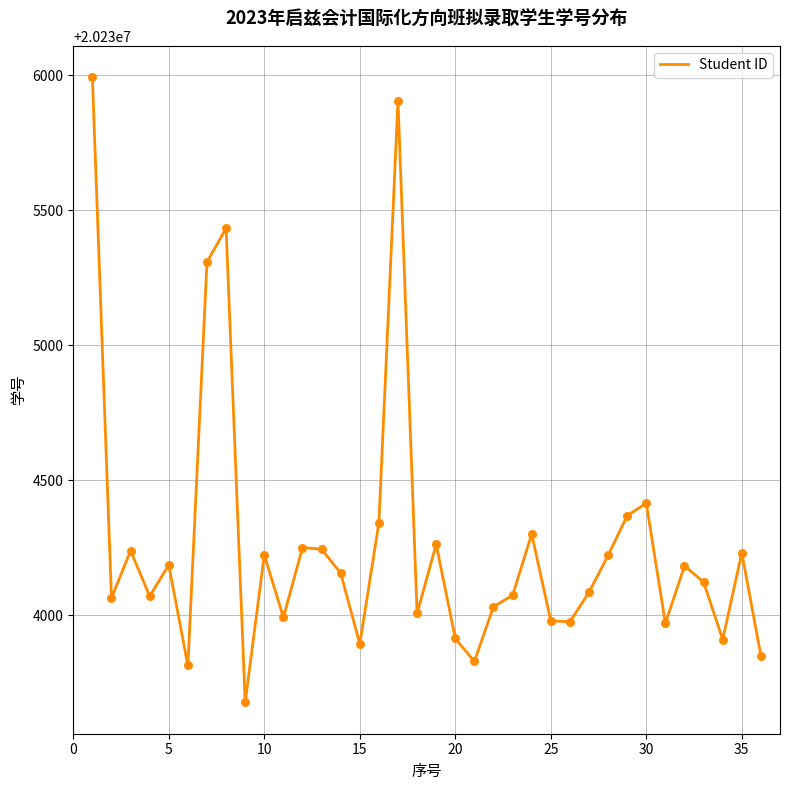

What is the greatest value displayed?

20235993